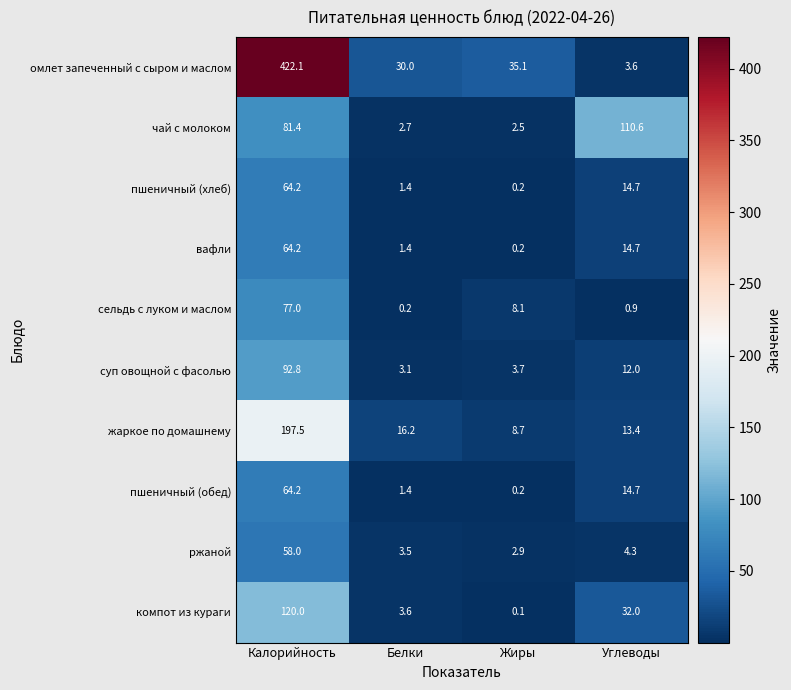

What is the spread (max minus min) of values at Жиры?

35.0